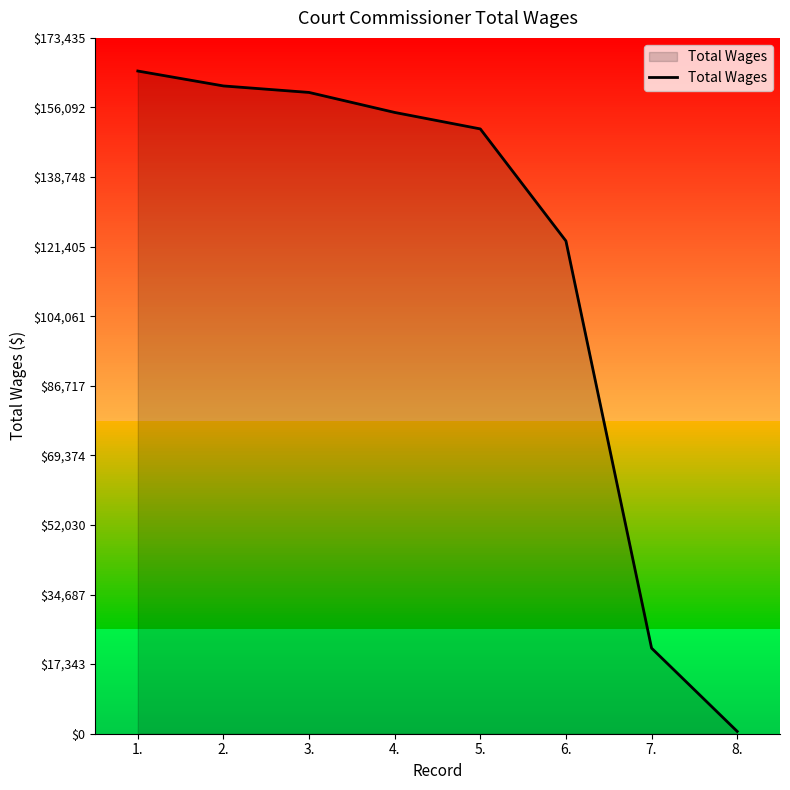

What is the smallest value displayed?

585